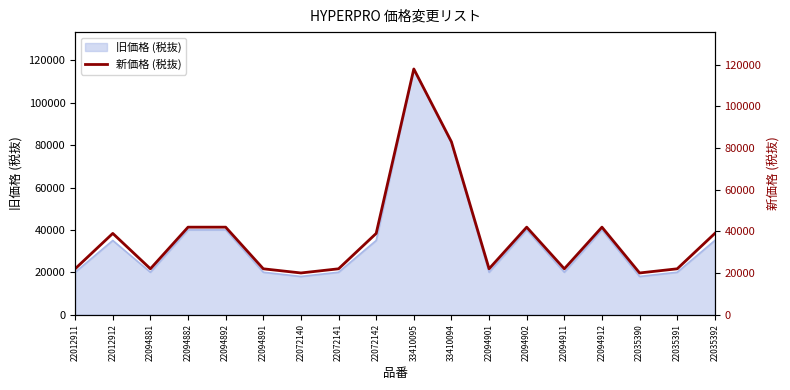

Reading left to right, what are all the values shown in this chart?

22012911=22000	22012912=39000	22094881=22000	22094882=42000	22094892=42000	22094891=22000	22072140=20000	22072141=22000	22072142=39000	33410095=118000	33410094=83000	22094901=22000	22094902=42000	22094911=22000	22094912=42000	22035390=20000	22035391=22000	22035392=39000